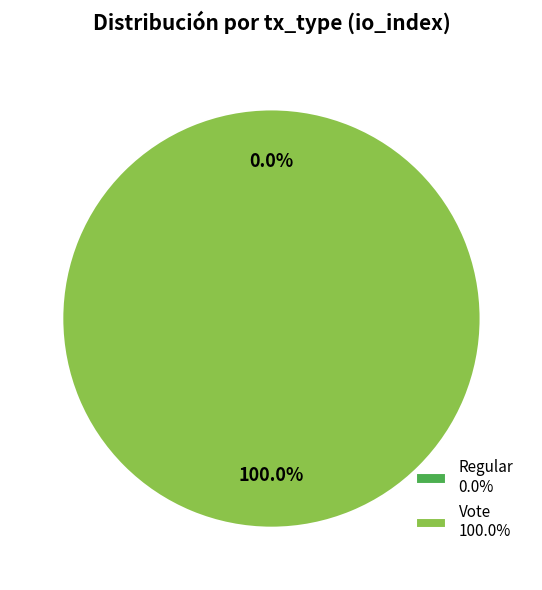

Is it true that Regular is 0% of the pie?

True